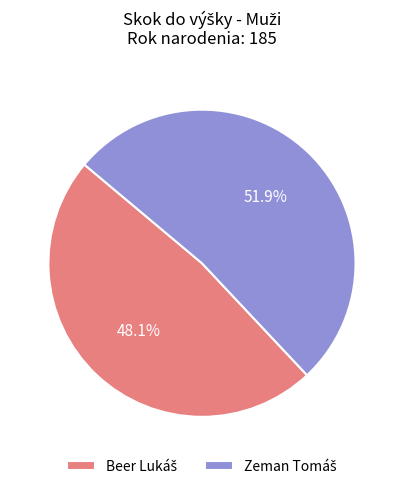

Is there a majority slice in this chart?

Yes